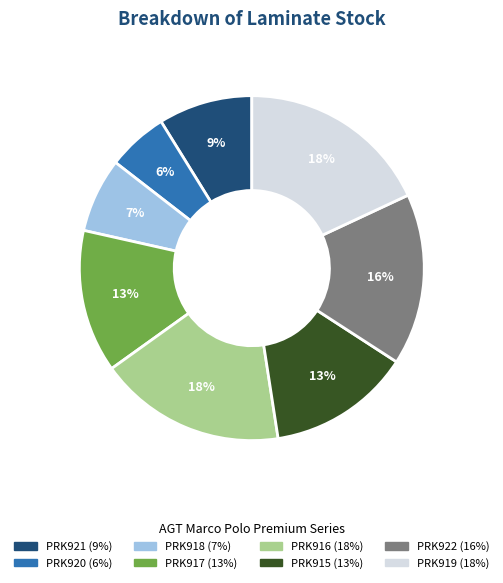

True or false: PRK920 accounts for 6% of the total.

True